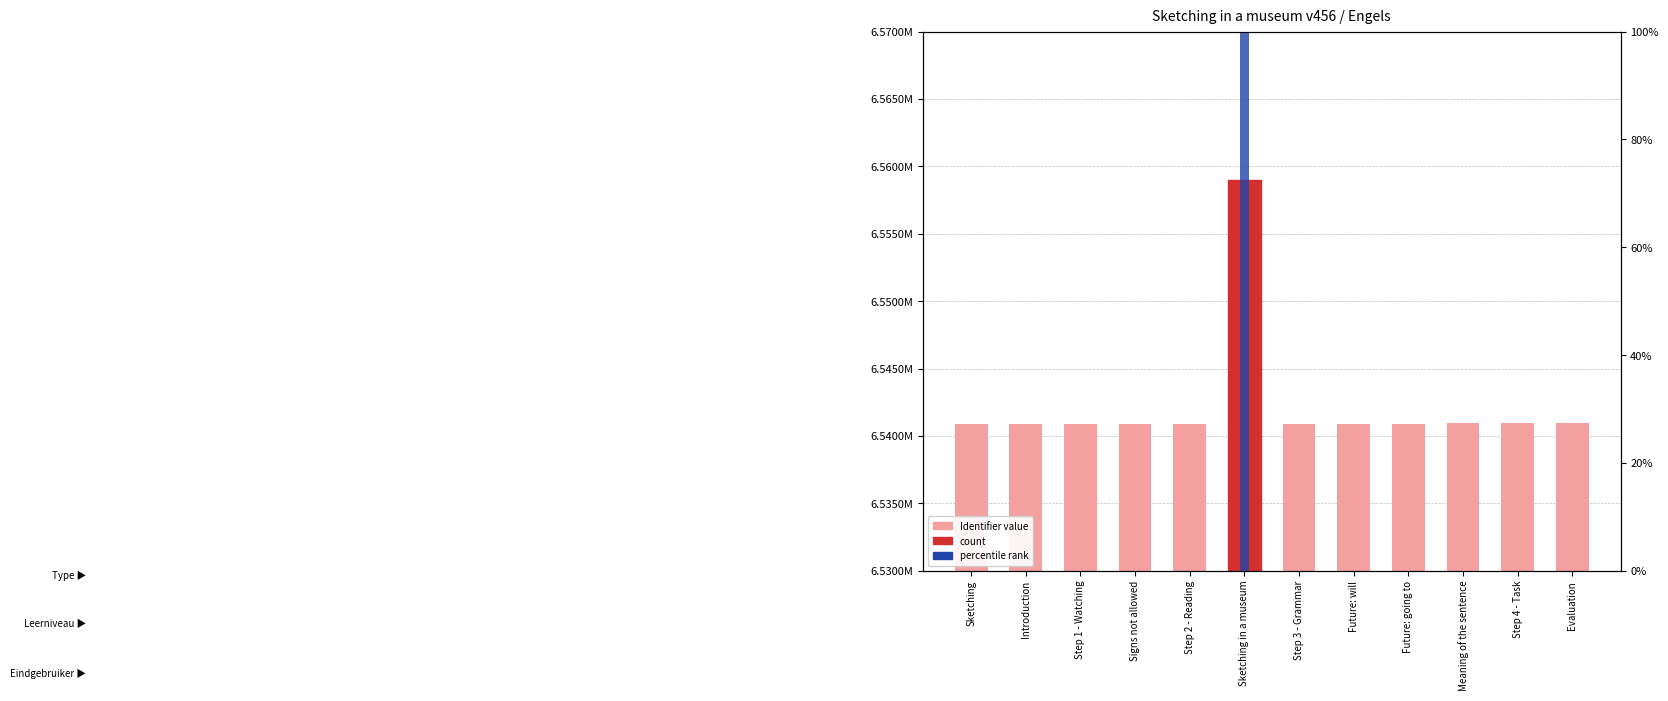

True or false: the data shows 11174099 at Introduction.

False